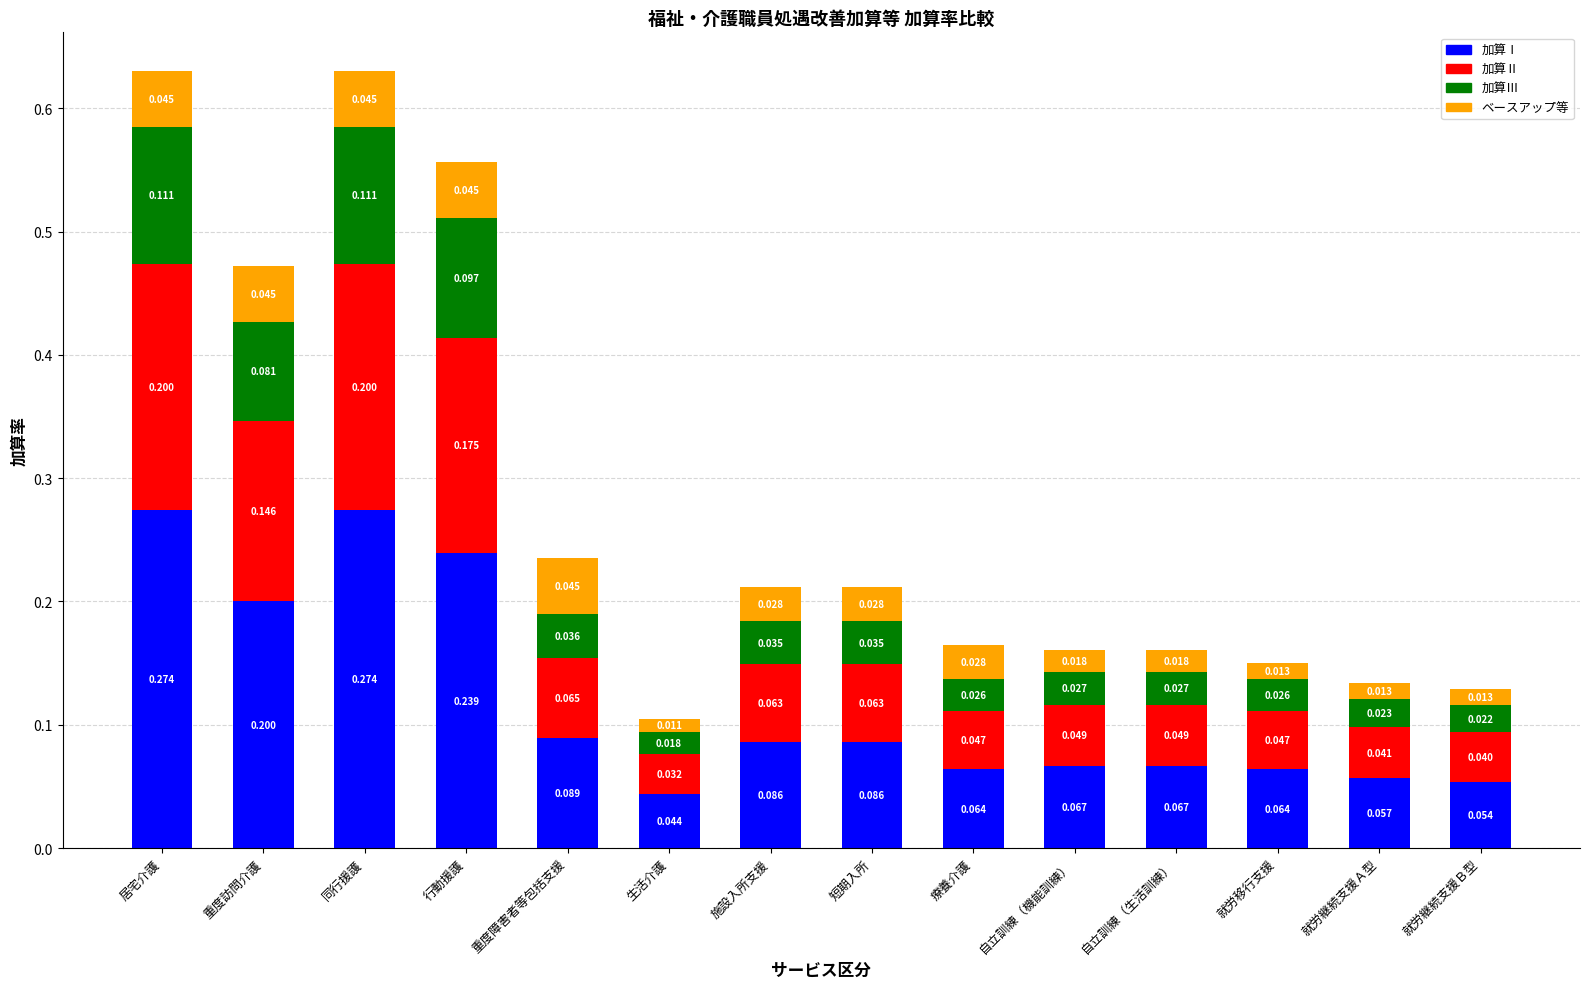

At which label does 加算Ⅰ reach its minimum?

生活介護